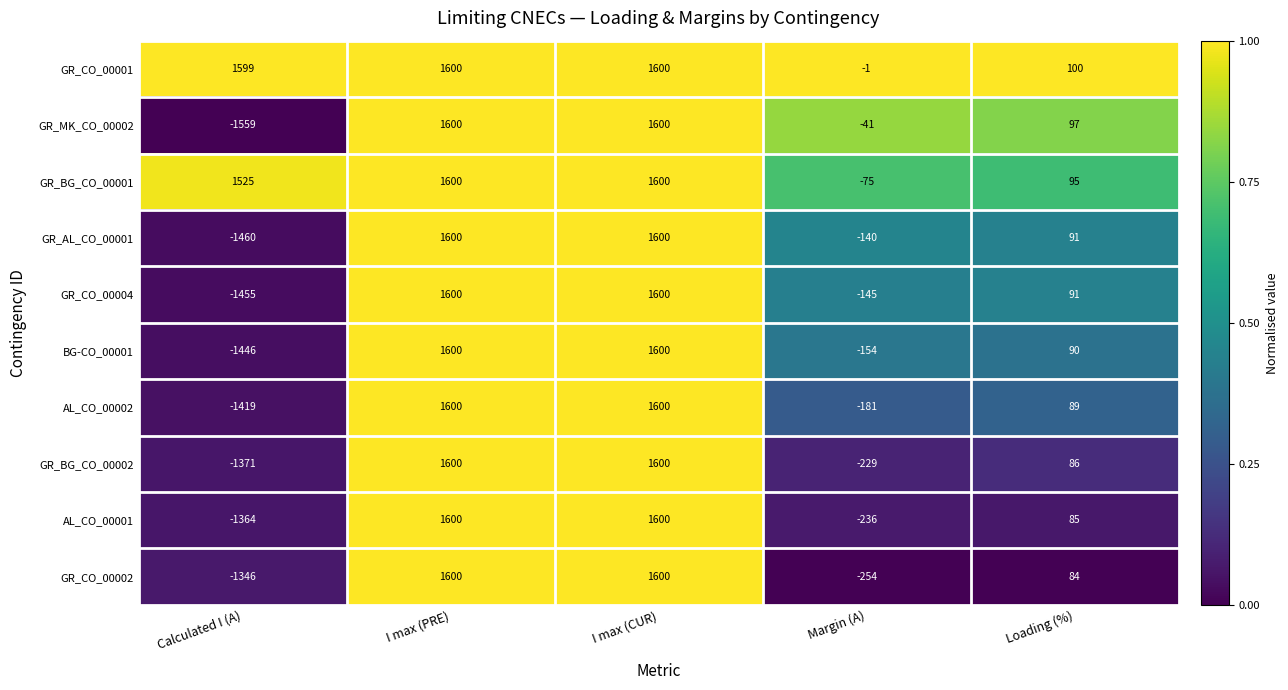

Which series has the largest range (max minus min)?

GR_MK_CO_00002